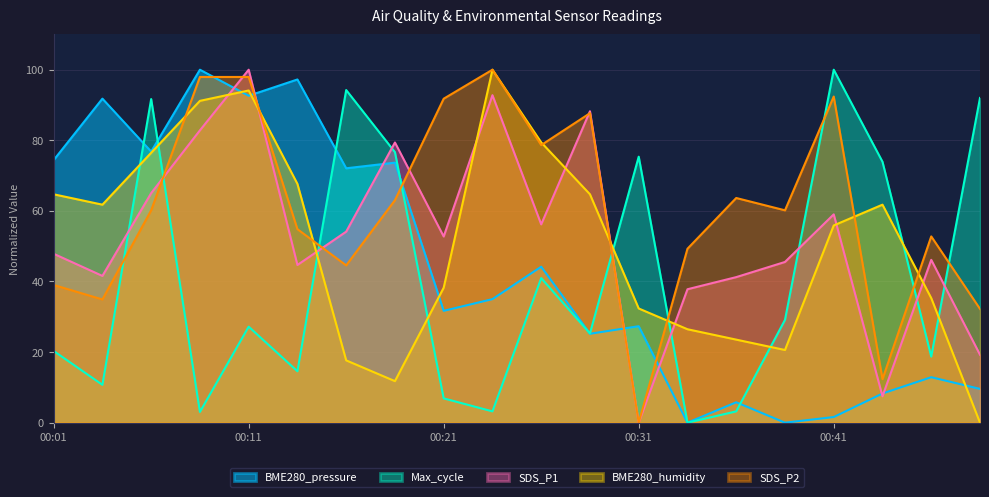

Between 00:48 and 00:26, which is larger?

00:26